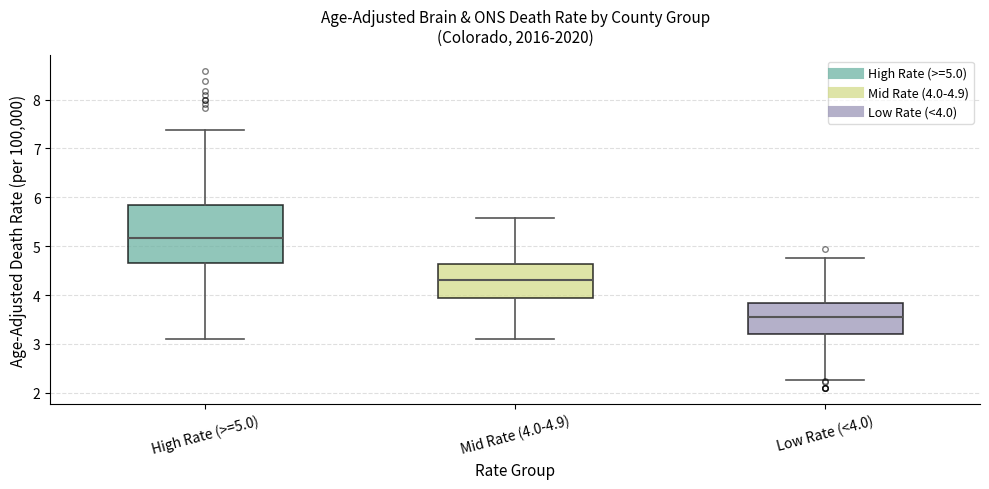

Reading left to right, transcribe this box plot: for each box, give where its median line is, the range the box spans, and where its two whiskers end, as read against the y-axis. The values are not printed on the chart, so give them approximately, as read against the axis.

High Rate (>=5.0): median 5.2, box 4.7 to 5.8, whiskers 3.1 to 7.4
Mid Rate (4.0-4.9): median 4.3, box 3.9 to 4.6, whiskers 3.1 to 5.6
Low Rate (<4.0): median 3.5, box 3.2 to 3.8, whiskers 2.3 to 4.8